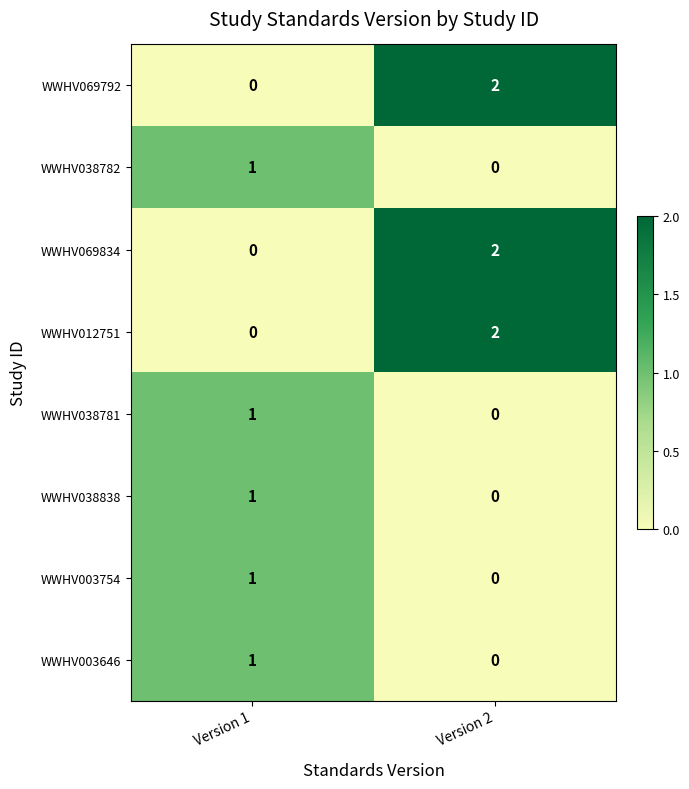

True or false: WWHV003754 has a value of -1 at Version 2.

False